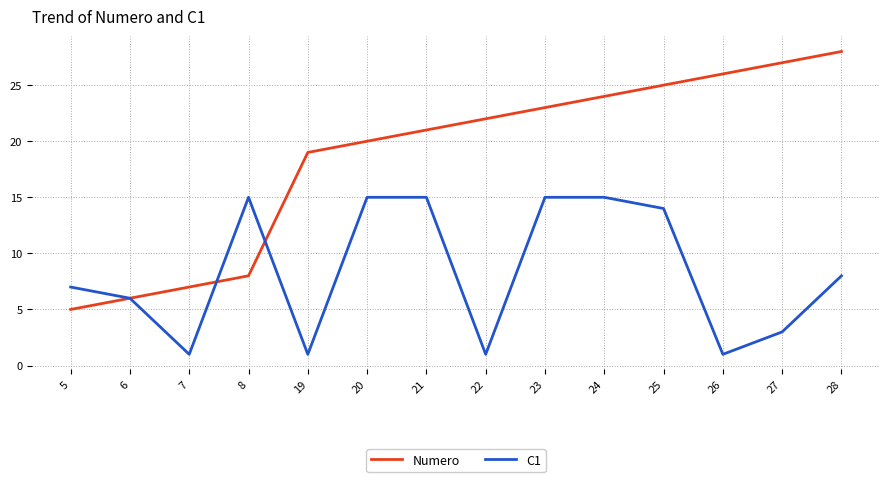

True or false: Numero has a value of 6 at 6.

True